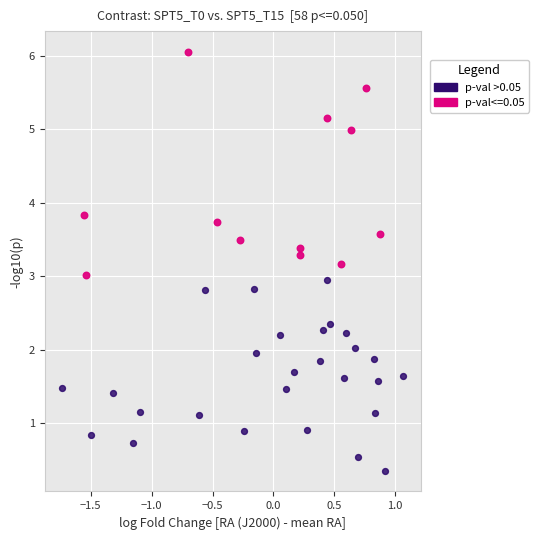

Which series contains the lowest Y value?

p-val >0.05